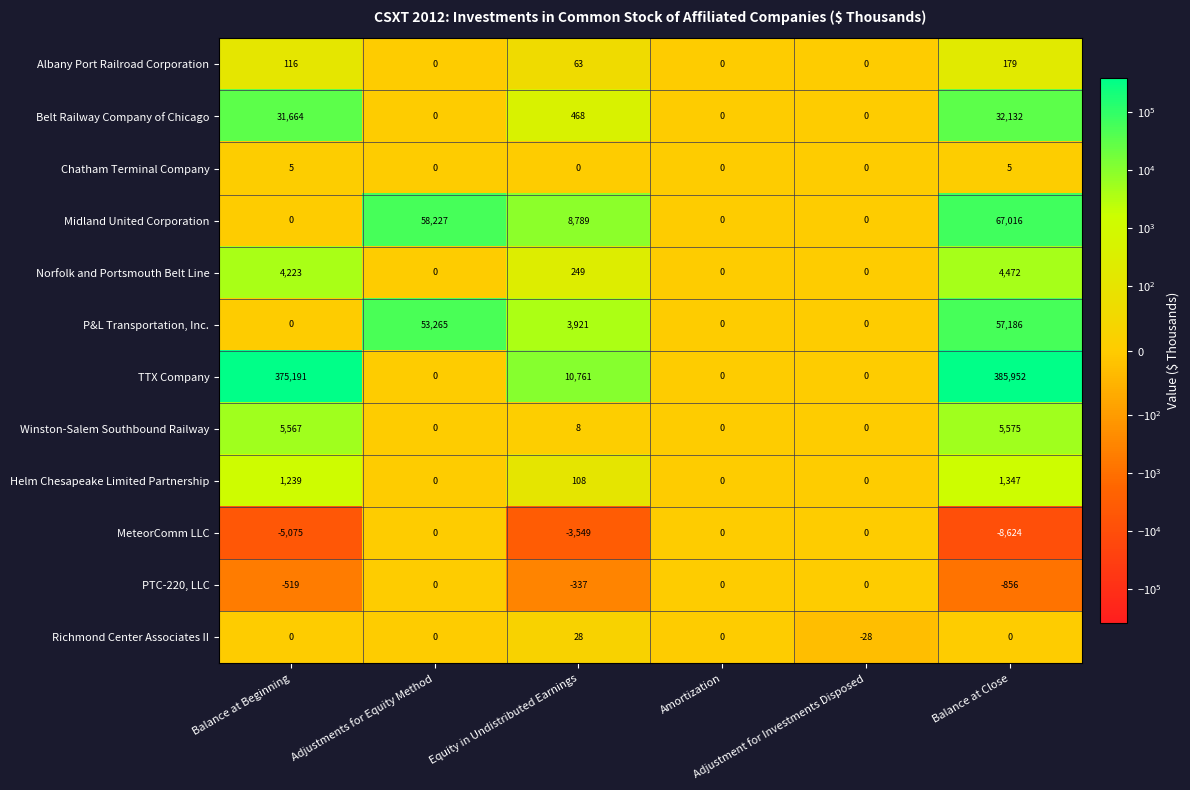

How many Albany Port Railroad Corporation values are between 0 and 116?

5